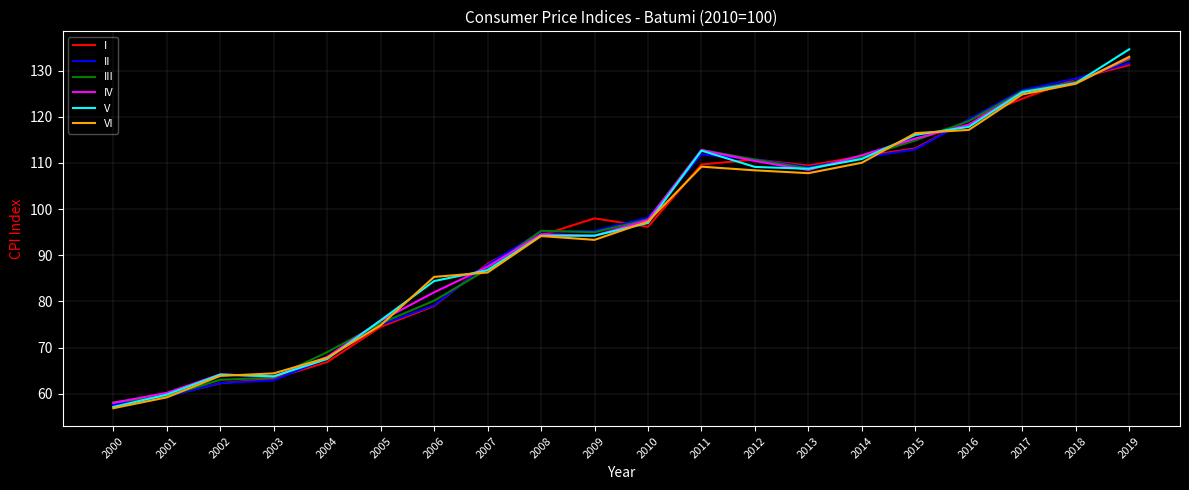

Which category has the highest value in the IV series?

2019